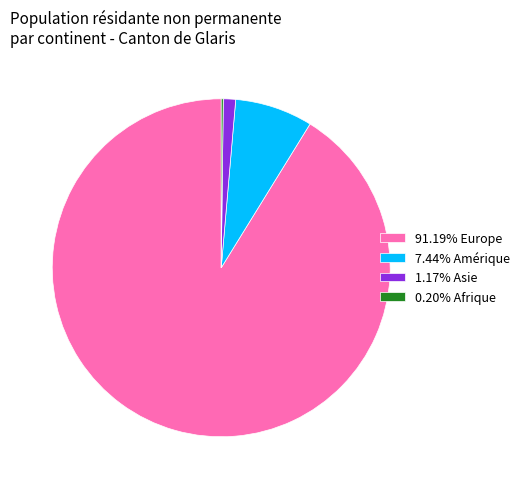

What is the ratio of the value at 91.19% Europe to the value at 7.44% Amérique?

12.3